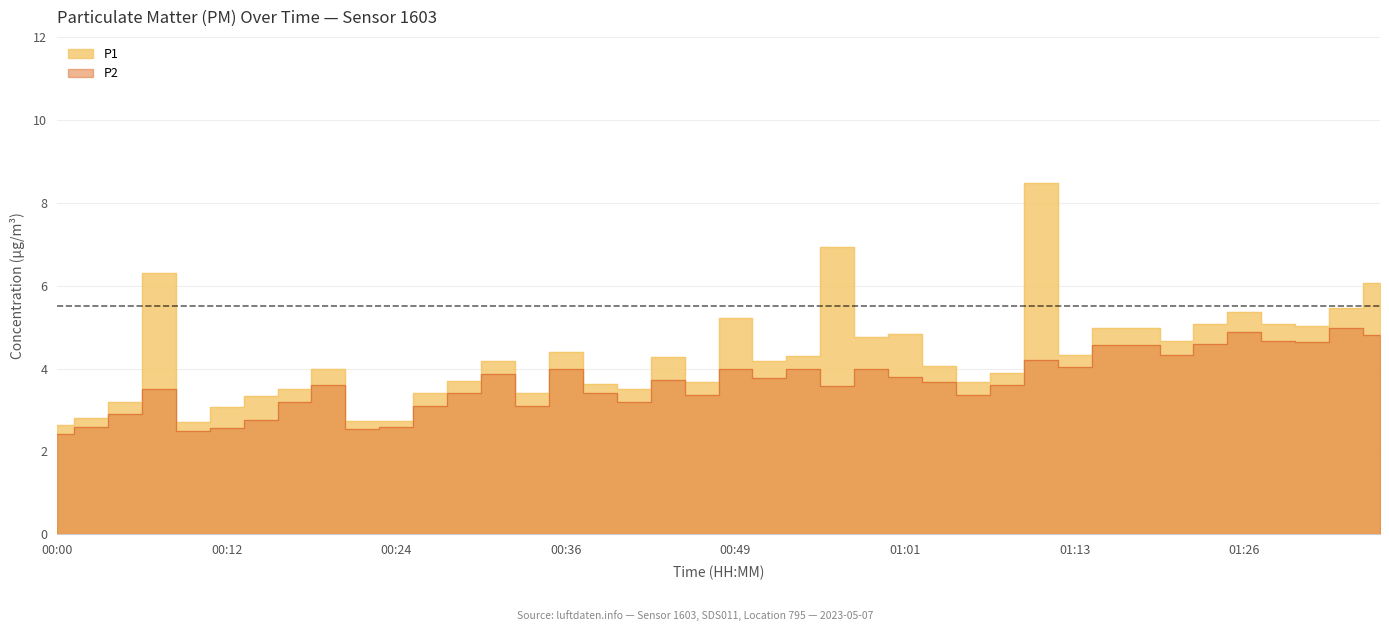

True or false: P1 and P2 intersect in this chart.

False